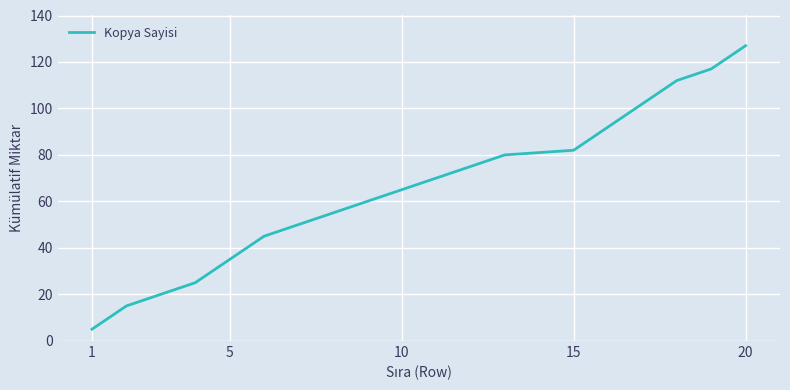

What is the difference between the maximum and minimum values?

122